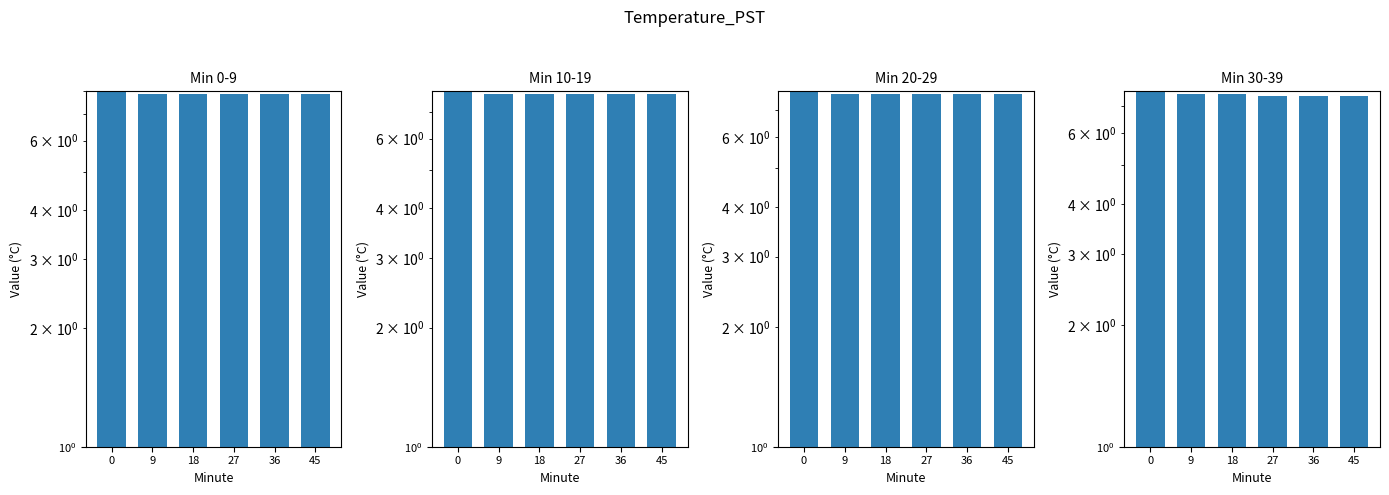

Rank the series by their maximum value, from highest to lowest.

Min 0-9, Min 10-19, Min 20-29, Min 30-39